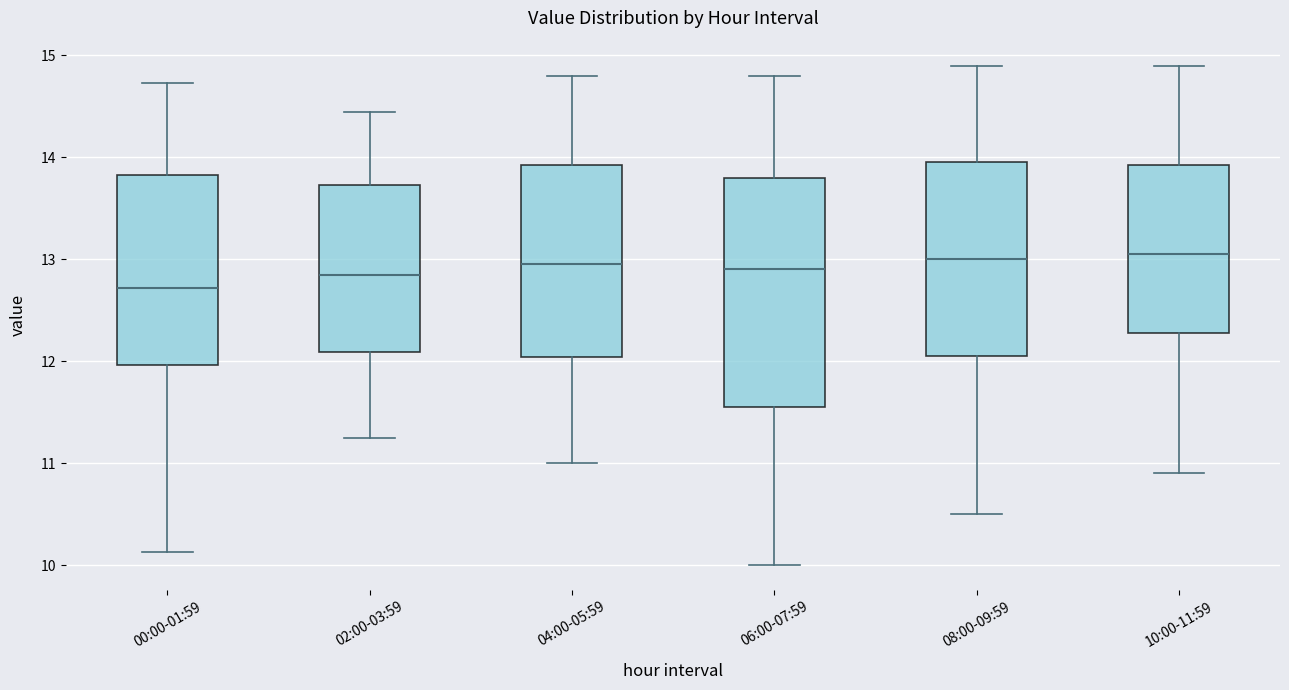

Reading left to right, read every box against the y-axis: the position of its median line, the range the box covers, and the ends of its whiskers. The values are not printed on the chart, so give them approximately, as read against the axis.

00:00-01:59: median 12.7, box 12.0 to 13.8, whiskers 10.1 to 14.7
02:00-03:59: median 12.9, box 12.1 to 13.7, whiskers 11.3 to 14.5
04:00-05:59: median 13.0, box 12.0 to 13.9, whiskers 11.0 to 14.8
06:00-07:59: median 12.9, box 11.6 to 13.8, whiskers 10.0 to 14.8
08:00-09:59: median 13.0, box 12.1 to 14.0, whiskers 10.5 to 14.9
10:00-11:59: median 13.1, box 12.3 to 13.9, whiskers 10.9 to 14.9